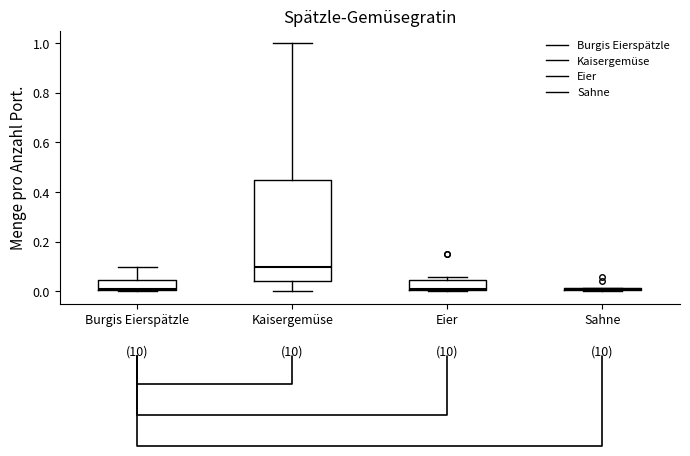

Where is the lower edge of the box for Eier on the y-axis? The values are not printed on the chart, so give them approximately, as read against the axis.

0.00